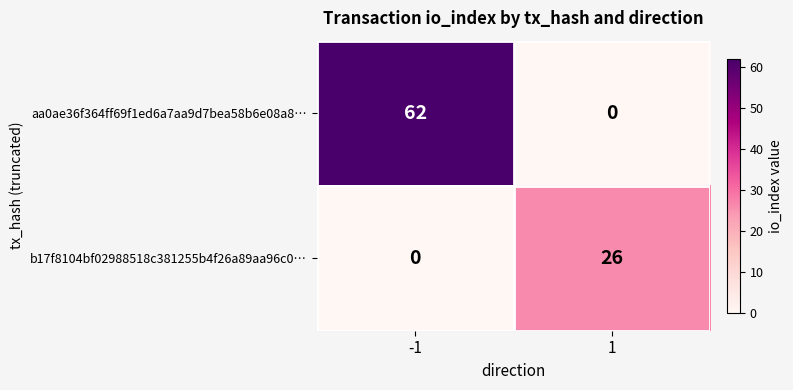

What is the difference between the highest and lowest values at -1?

62